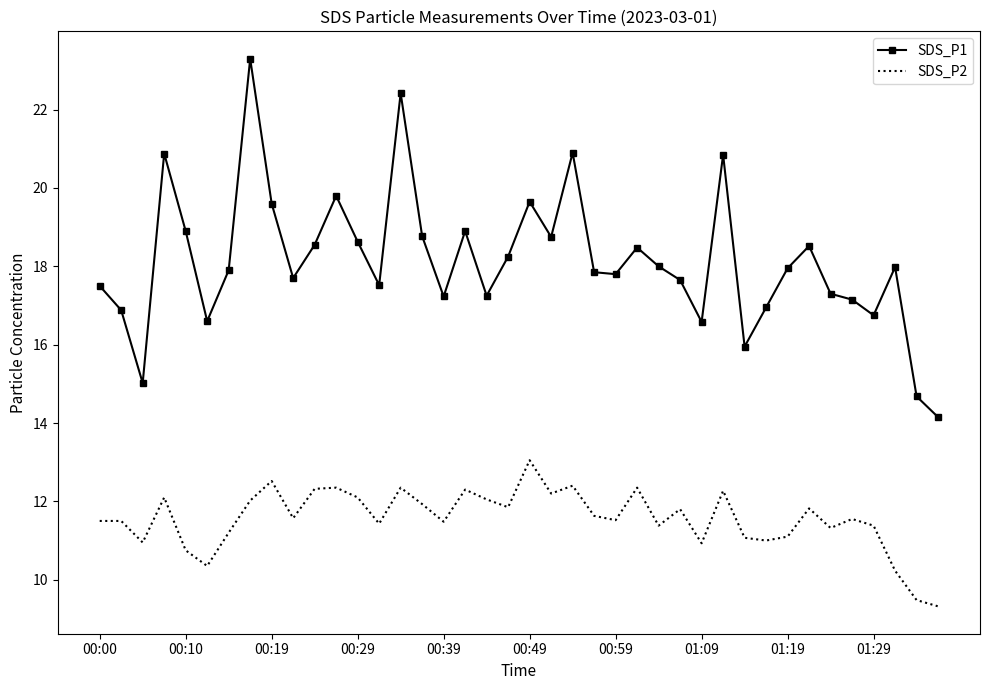

Which series has the largest range (max minus min)?

SDS_P1